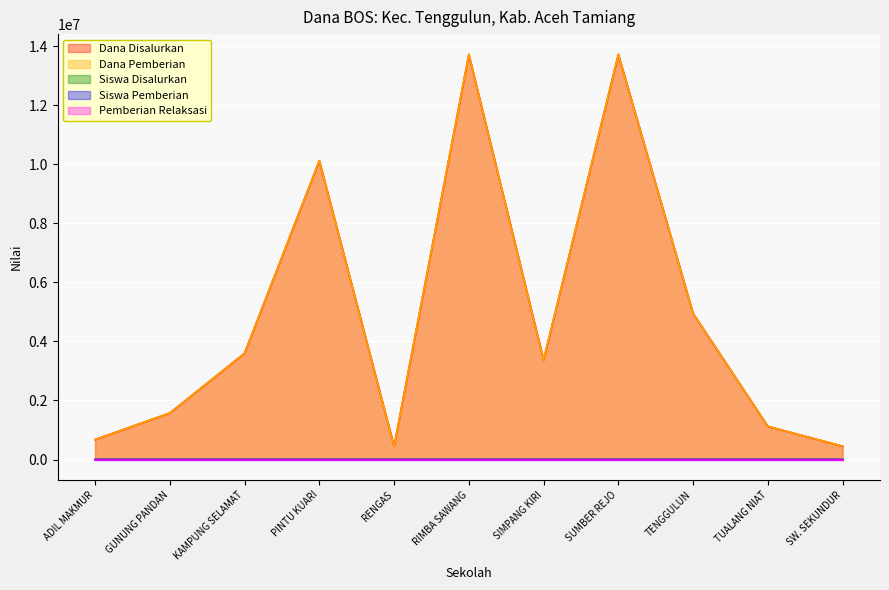

Does the chart display data point markers on the line(s)?

No